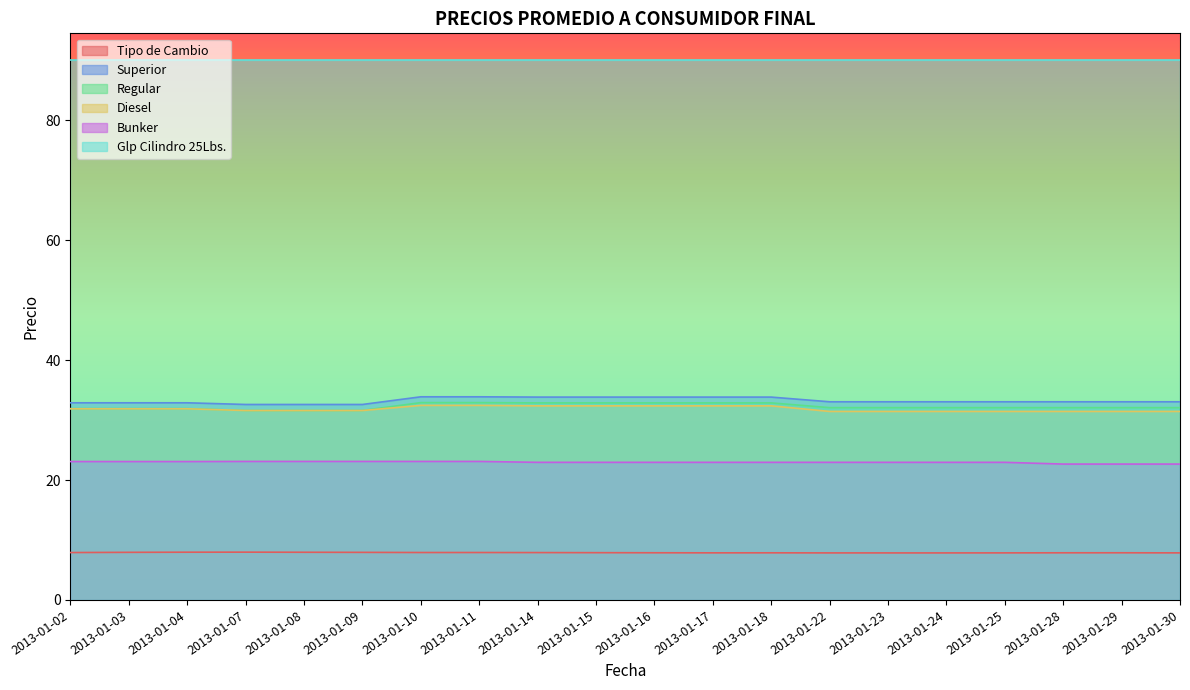

What is the value of the Regular point at the 13th from the left?

32.9